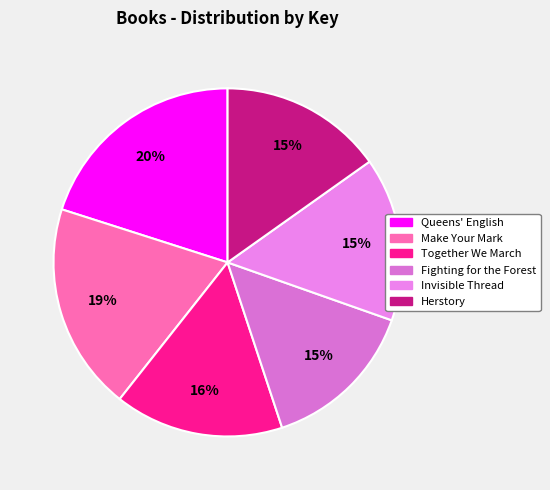

Count the number of slices in the pie.

6